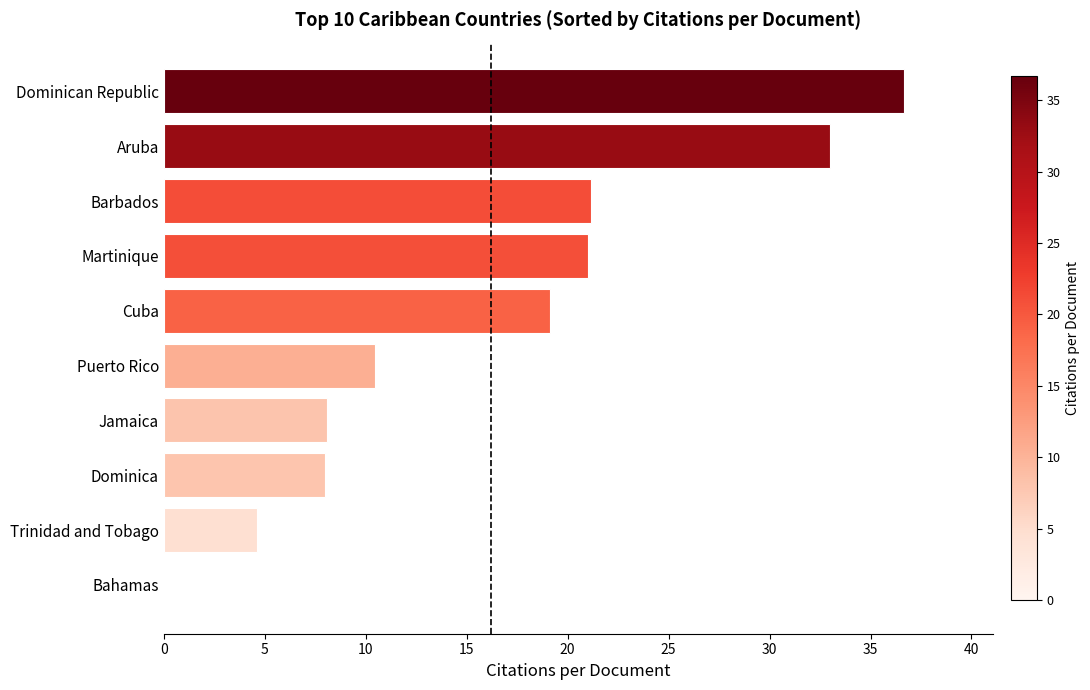

What is the approximate value at Dominican Republic?

36.7